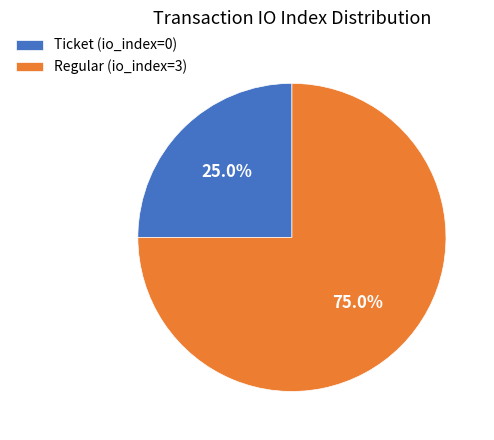

Which has a higher value, Ticket (io_index=0) or Regular (io_index=3)?

Regular (io_index=3)